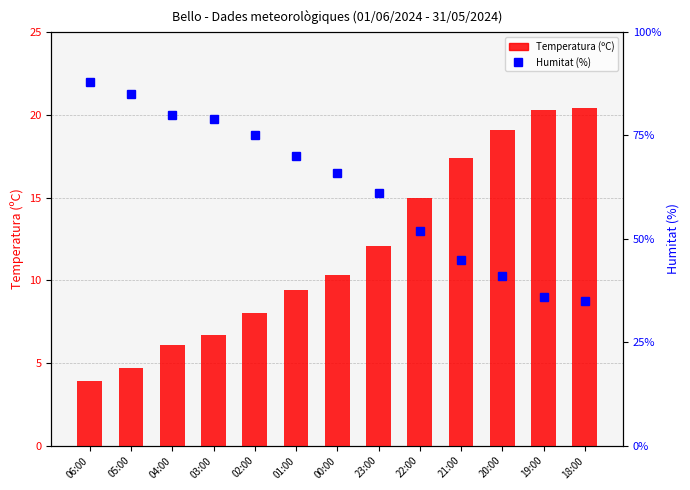

At which label is Humitat (%) closest to 61?

23:00